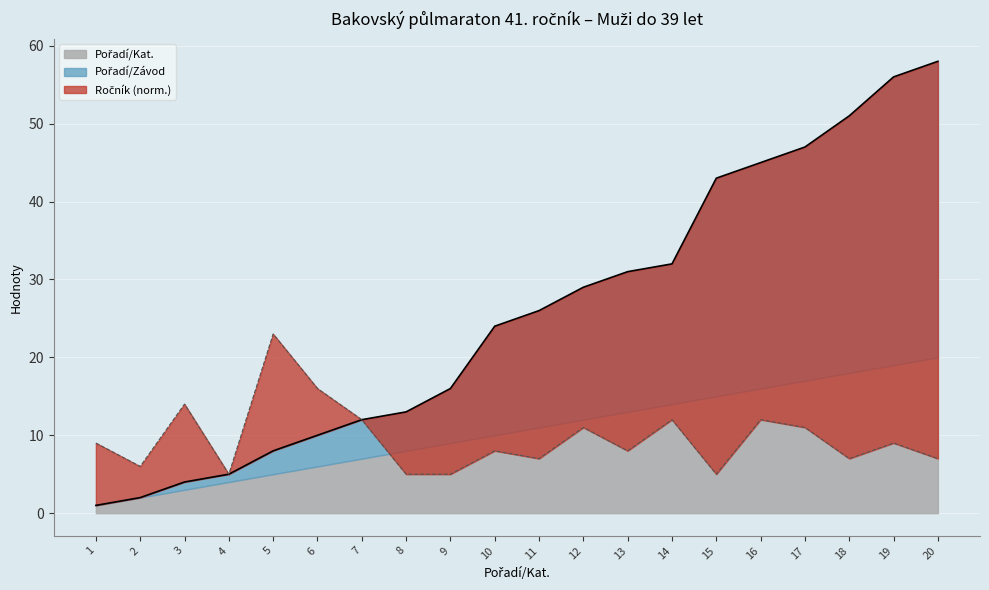

What is the sum of all Pořadí/Závod values?

513